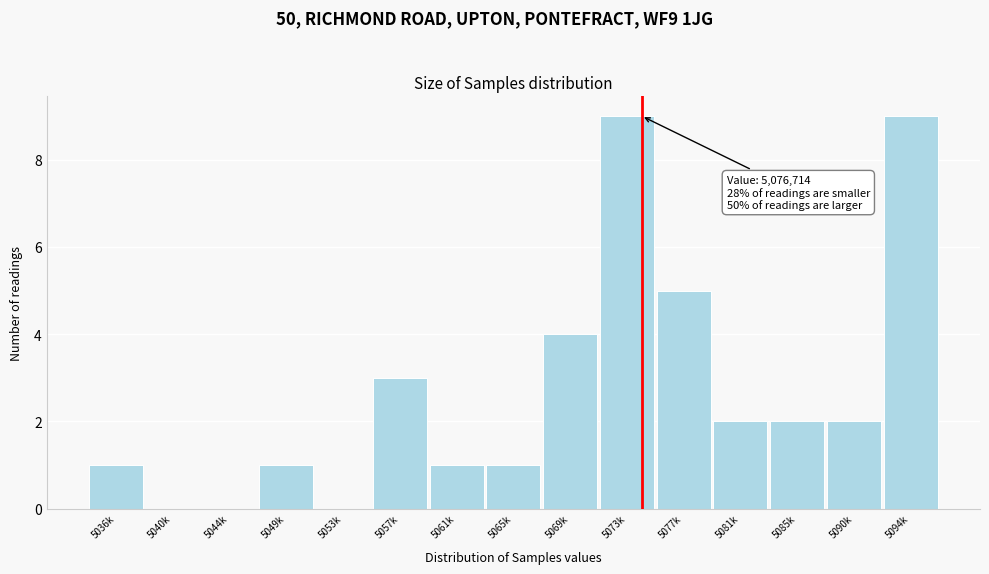

Reading left to right, extract all data points from this chart.

5036k=1	5040k=0	5044k=0	5049k=1	5053k=0	5057k=3	5061k=1	5065k=1	5069k=4	5073k=9	5077k=5	5081k=2	5085k=2	5090k=2	5094k=9